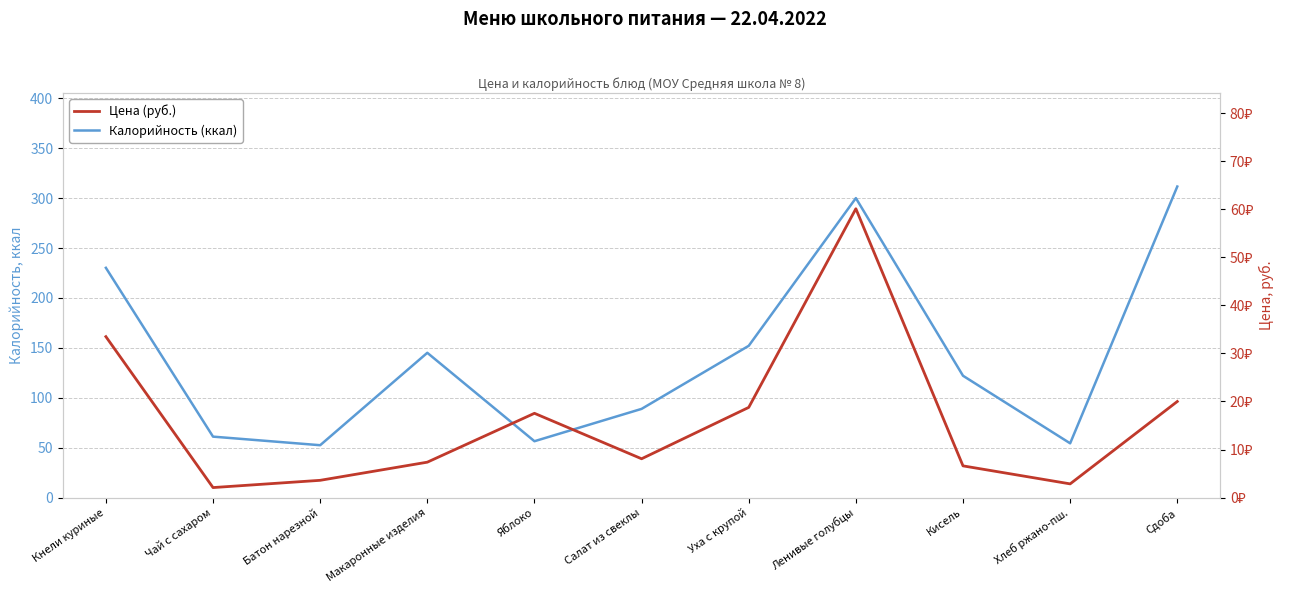

Is the value of Цена (руб.) at Батон нарезной greater than the value of Калорийность (ккал) at Уха с крупой?

No